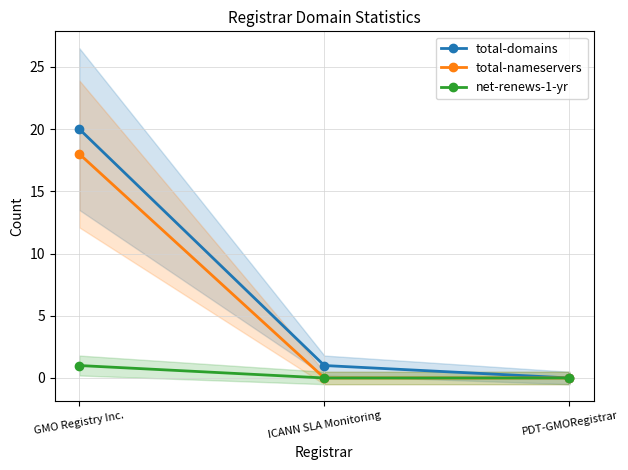

What is the sum of all total-nameservers values?

18